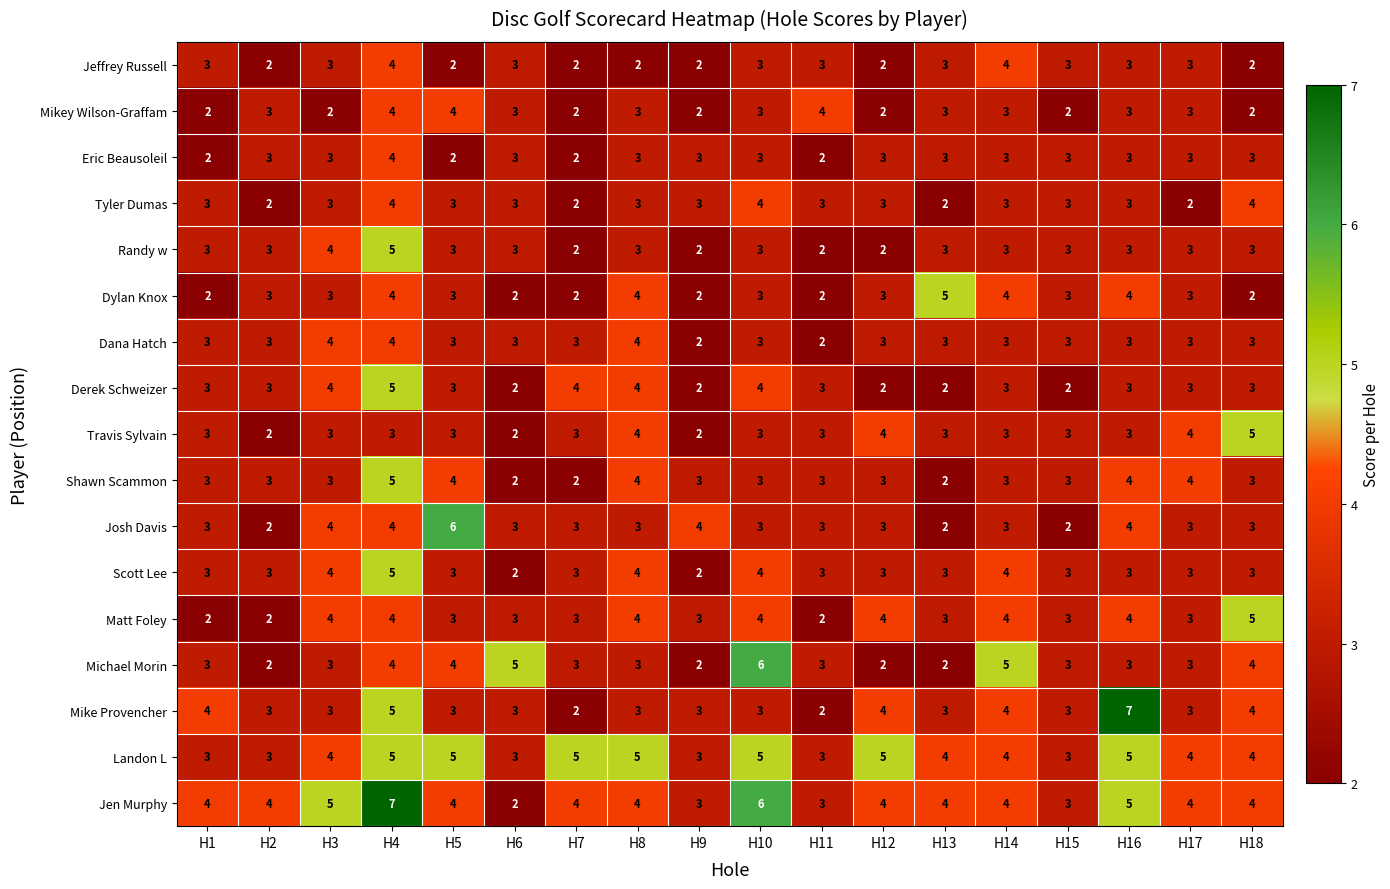

What is the average value of the Landon L series?

4